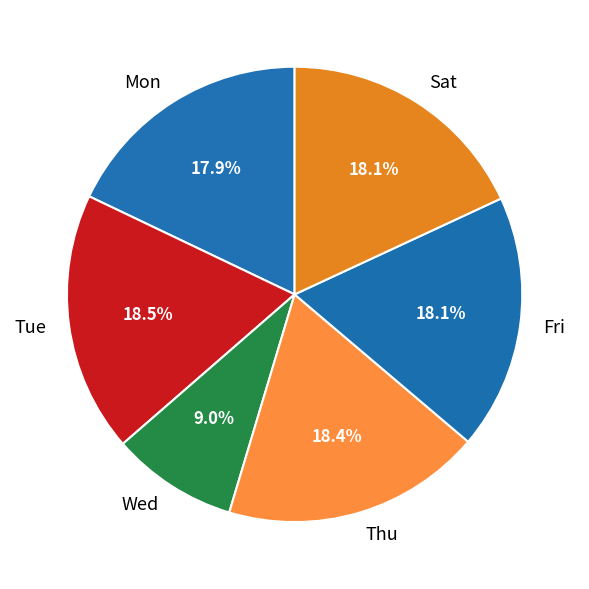

Combined, do Tue and Thu account for over 50%?

No